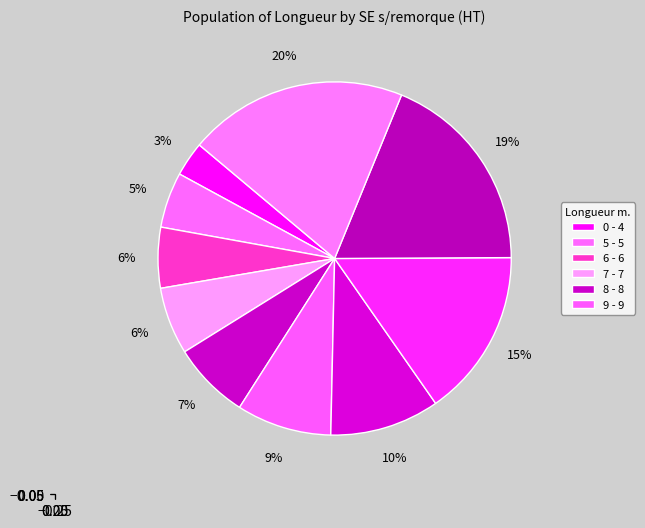

Count the number of slices in the pie.

10